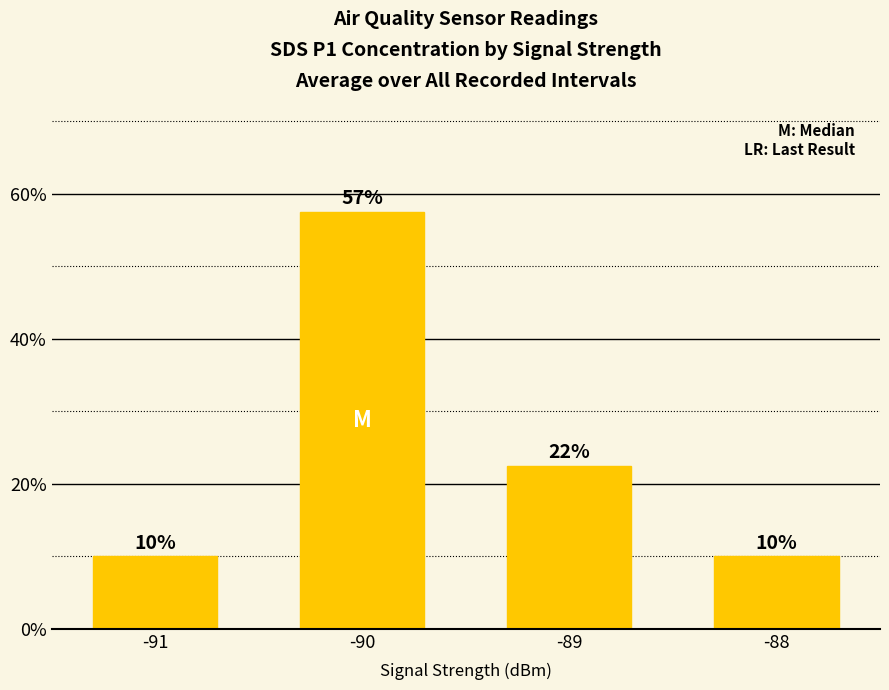

Where does the data first go above 22?

-90